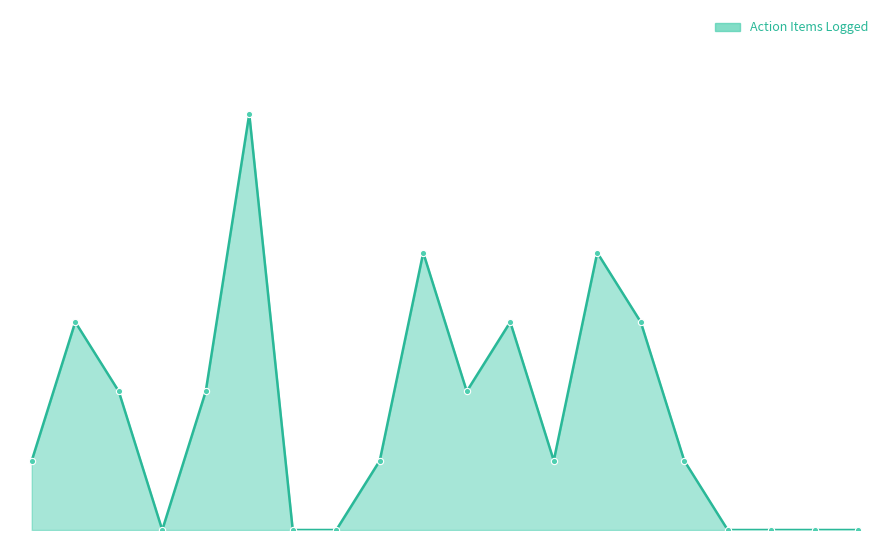

Is this an area chart (filled region under the line)?

Yes